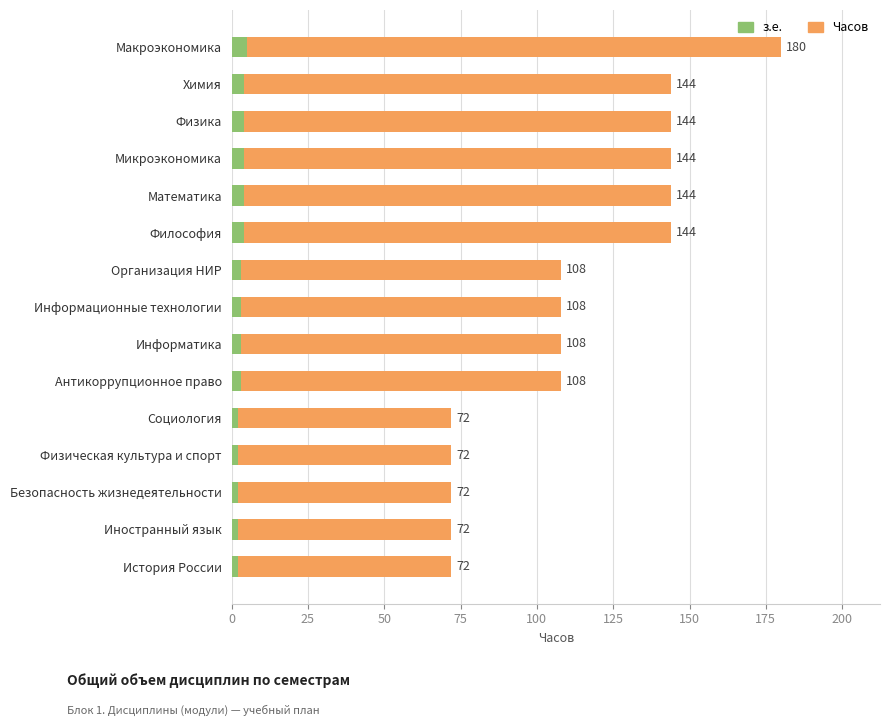

Which series has the widest spread of values?

Часов